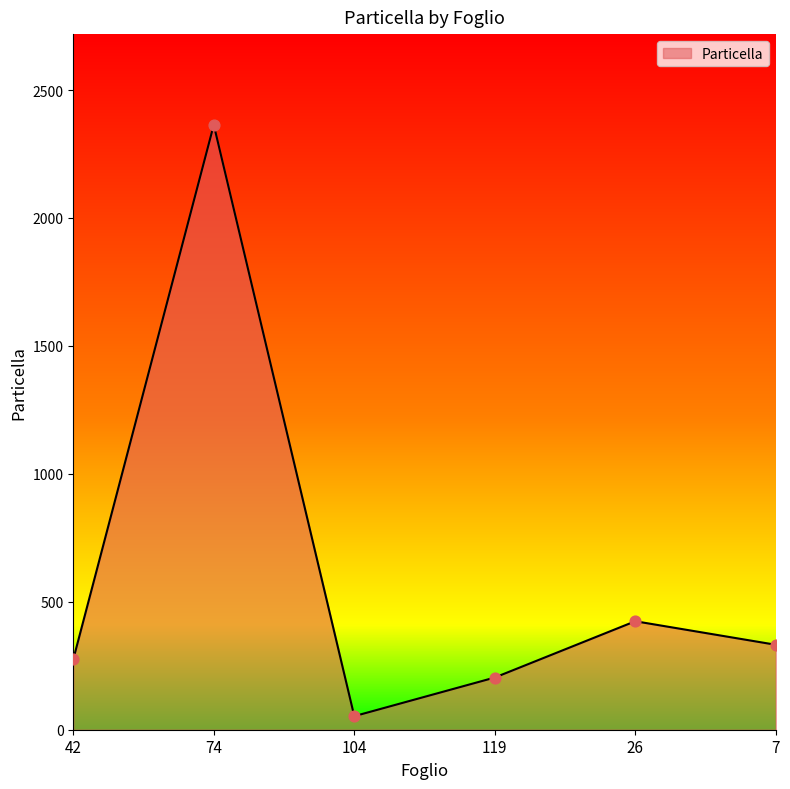

Between 7 and 42, which is larger?

7